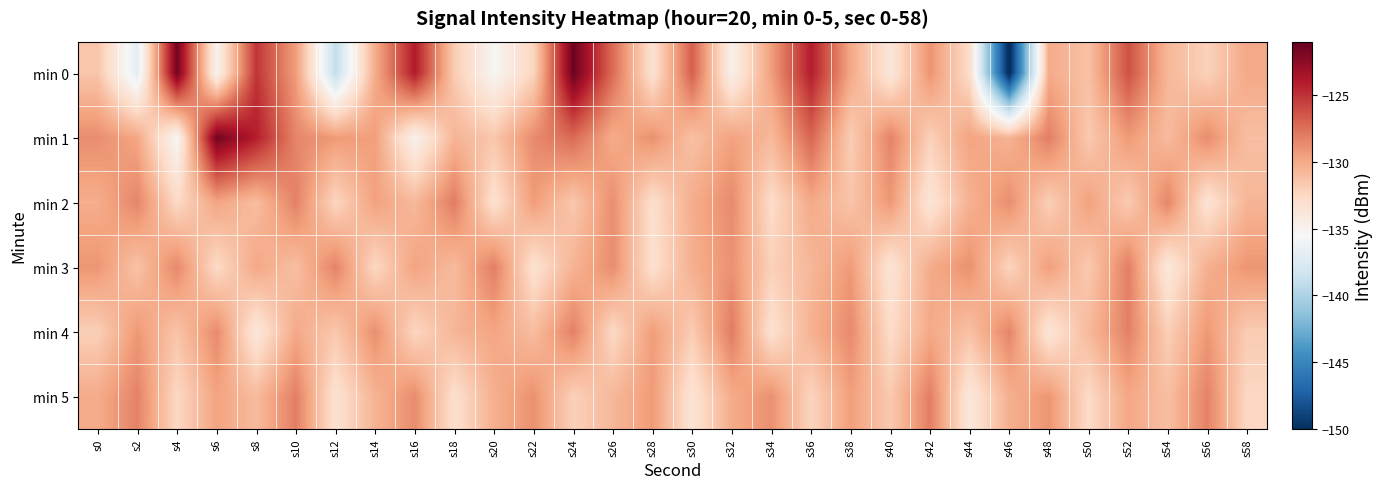

What is the spread (max minus min) of values at s16?

10.9